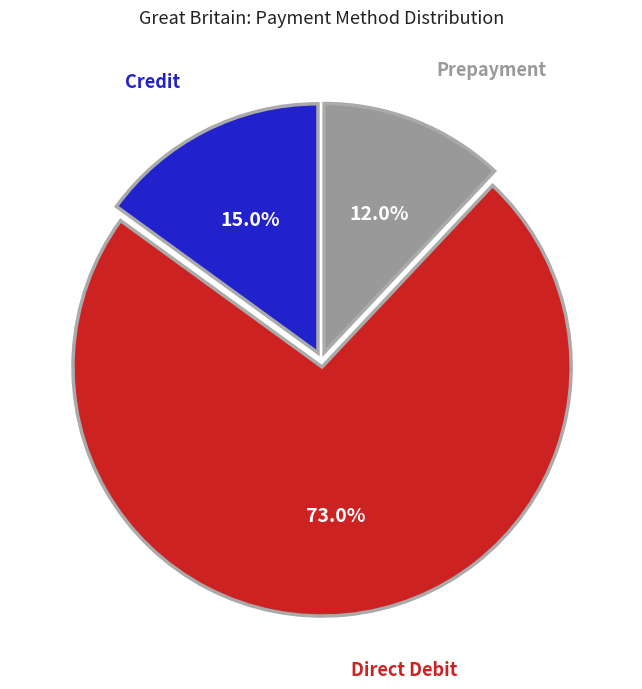

Is there any slice that represents more than half of the pie?

Yes